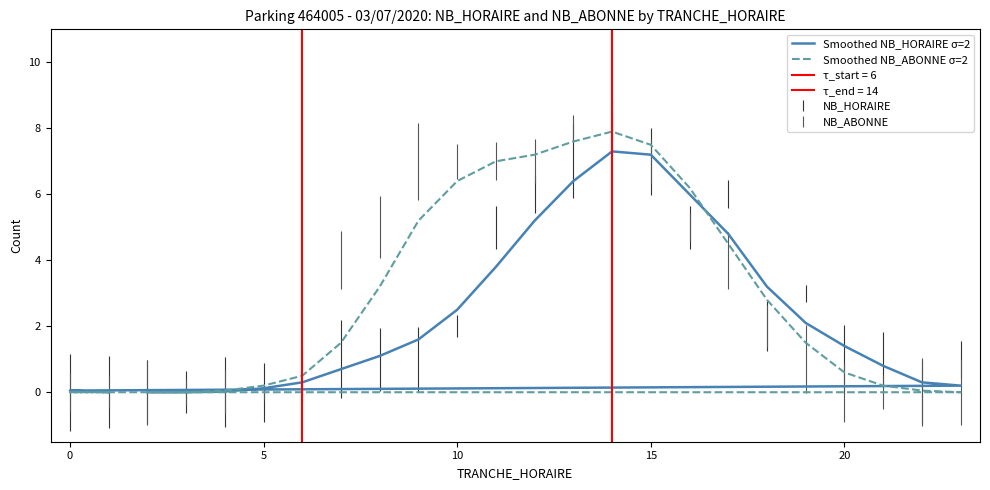

The value of Smoothed NB_HORAIRE σ=2 at 23 is 4.7. True or false?

False